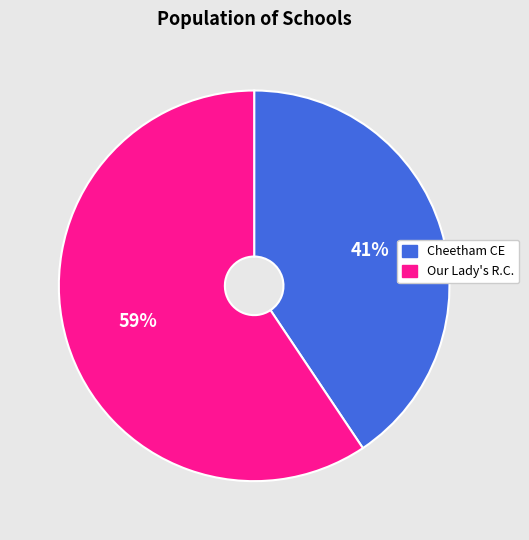

Is there a majority slice in this chart?

Yes